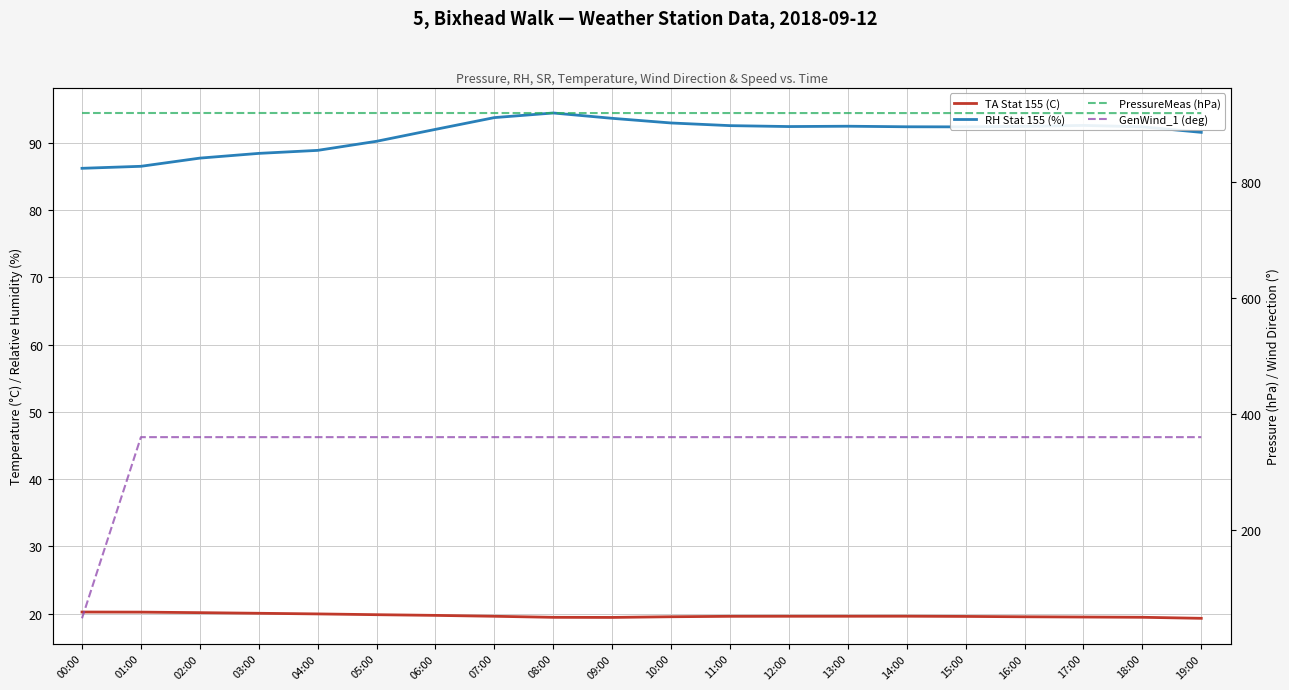

At how many categories does at least one series exceed 467?

20